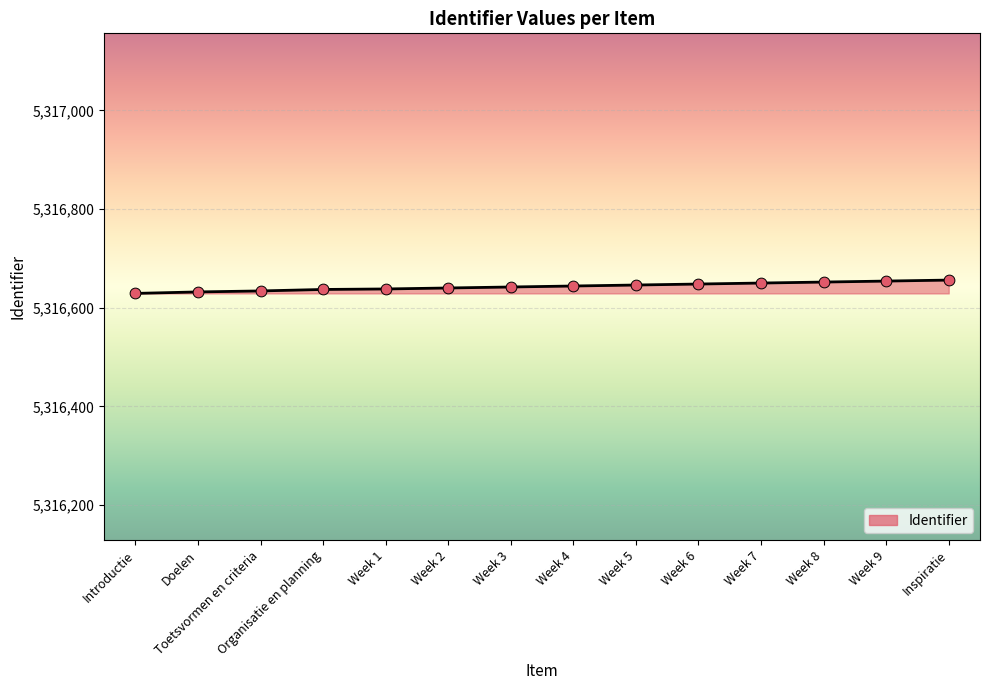

Approximately how many times larger is the value at Week 4 compared to Inspiratie?

1.0